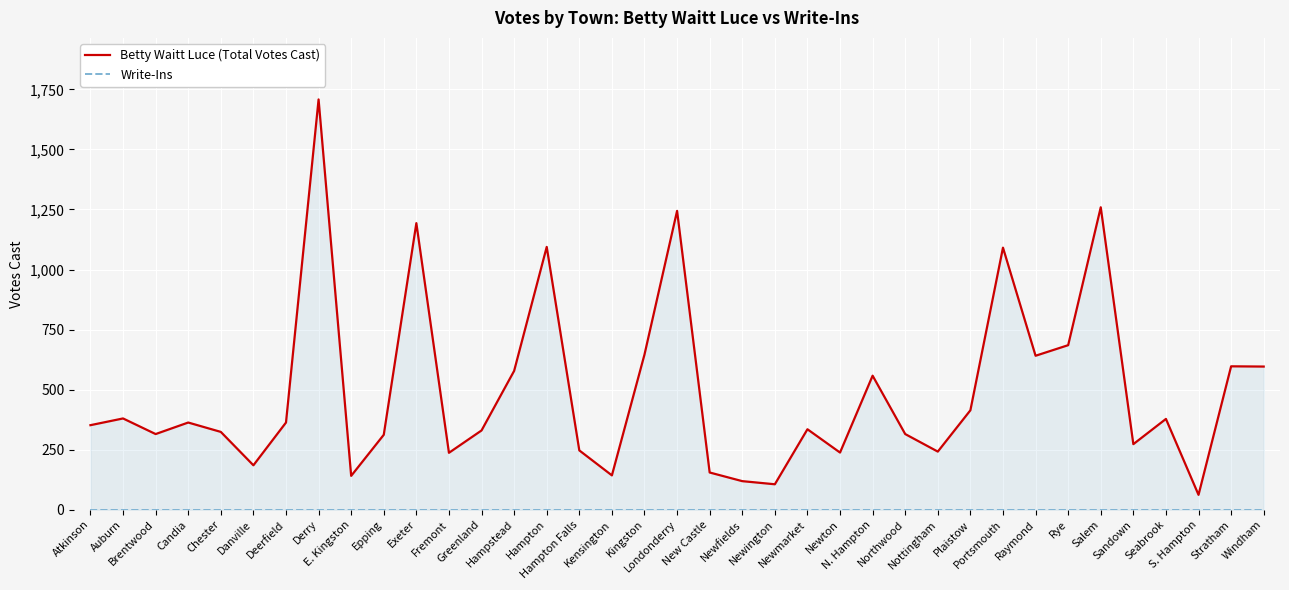

At New Castle, list the series in order from smallest to largest.

Write-Ins, Betty Waitt Luce (Total Votes Cast)